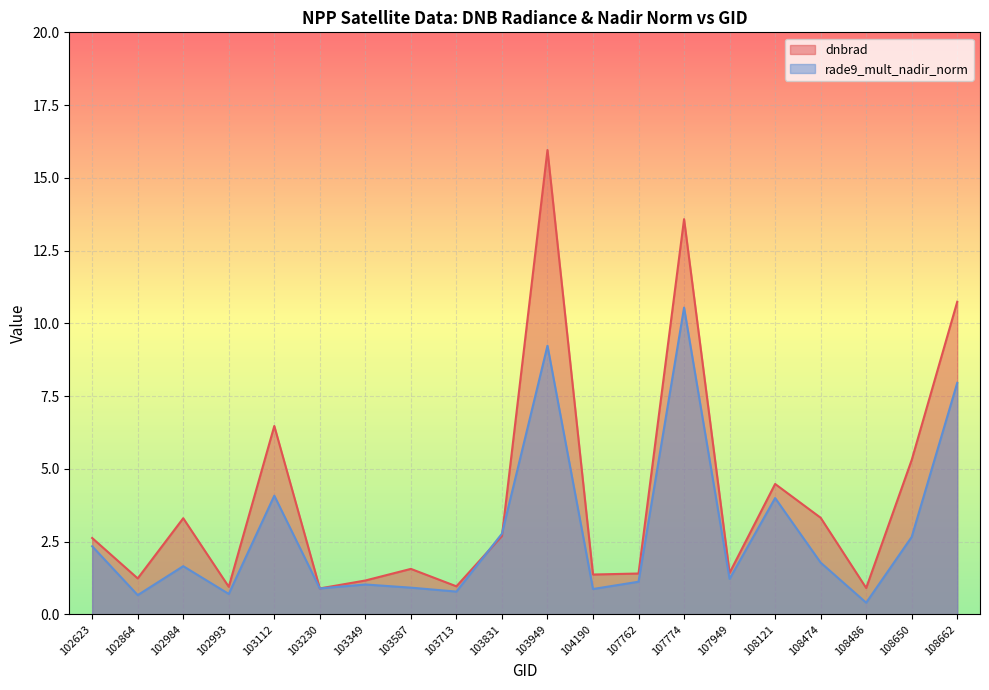

List the series in order of their peak value, highest first.

dnbrad, rade9_mult_nadir_norm